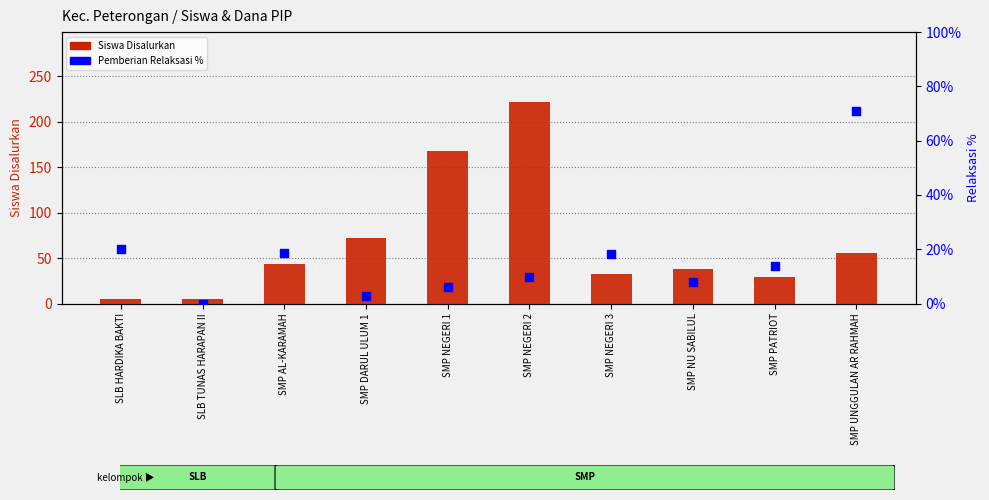

Which series reaches the minimum Y coordinate?

Pemberian Relaksasi %